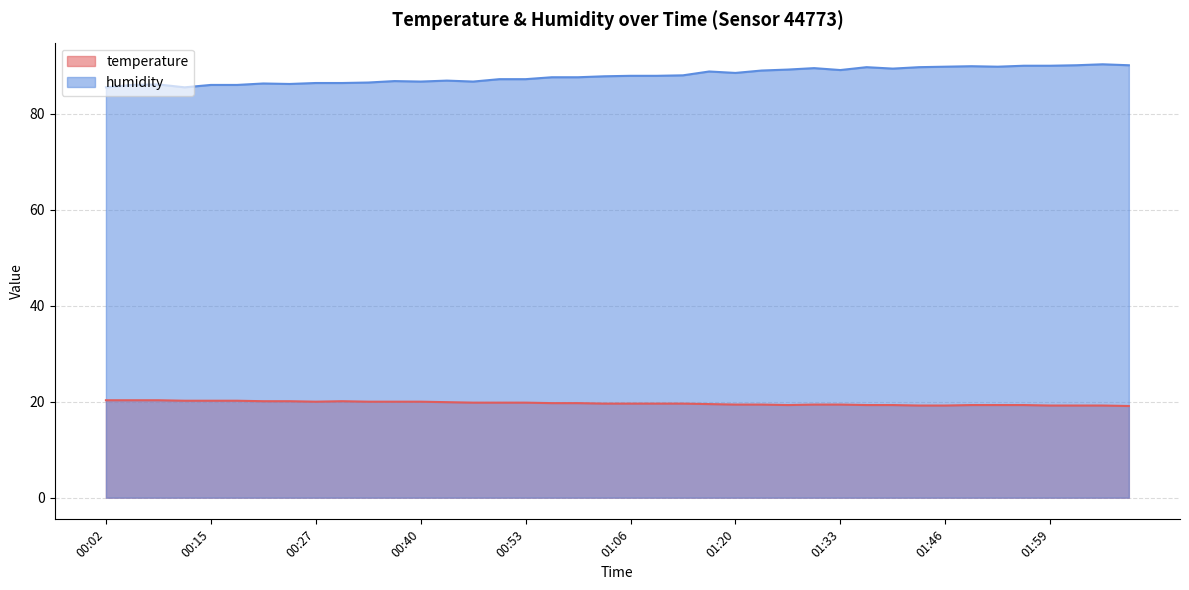

At how many categories does at least one series exceed 54?

40